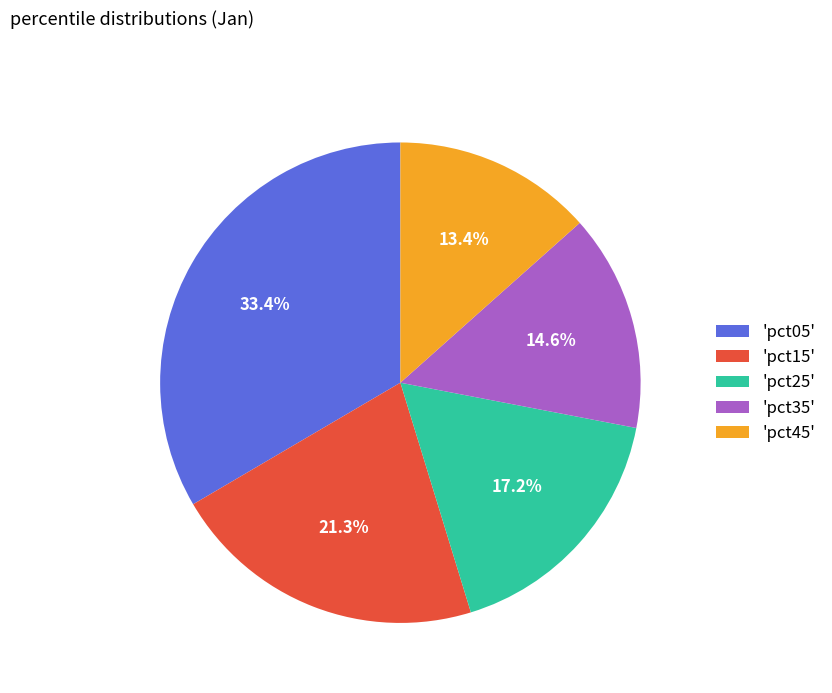

Is there any slice that represents more than half of the pie?

No